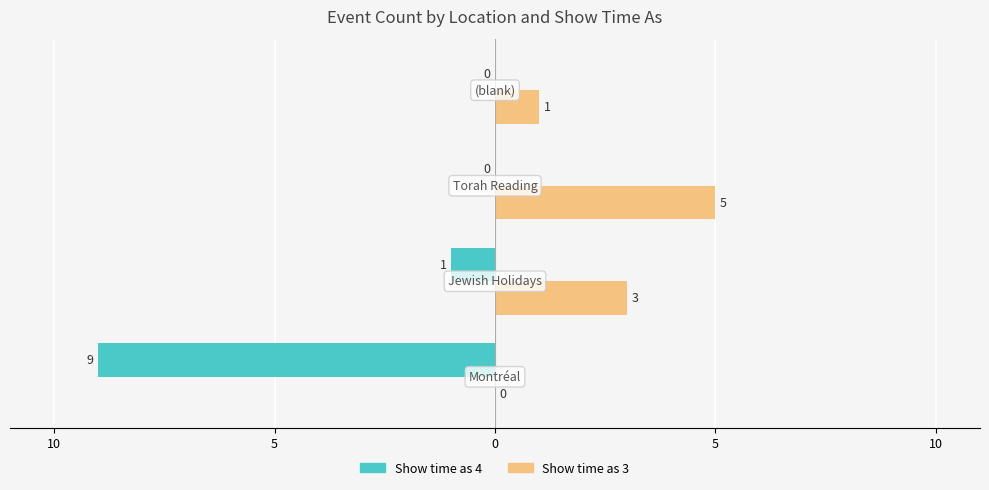

What are all the series names shown in the legend?

Show time as 4, Show time as 3